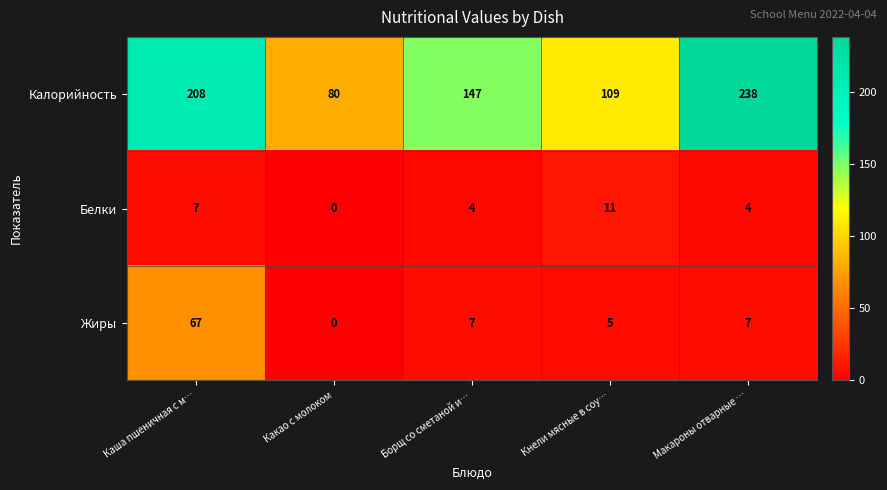

At which label does Калорийность first exceed 147?

Каша пшеничная с м…